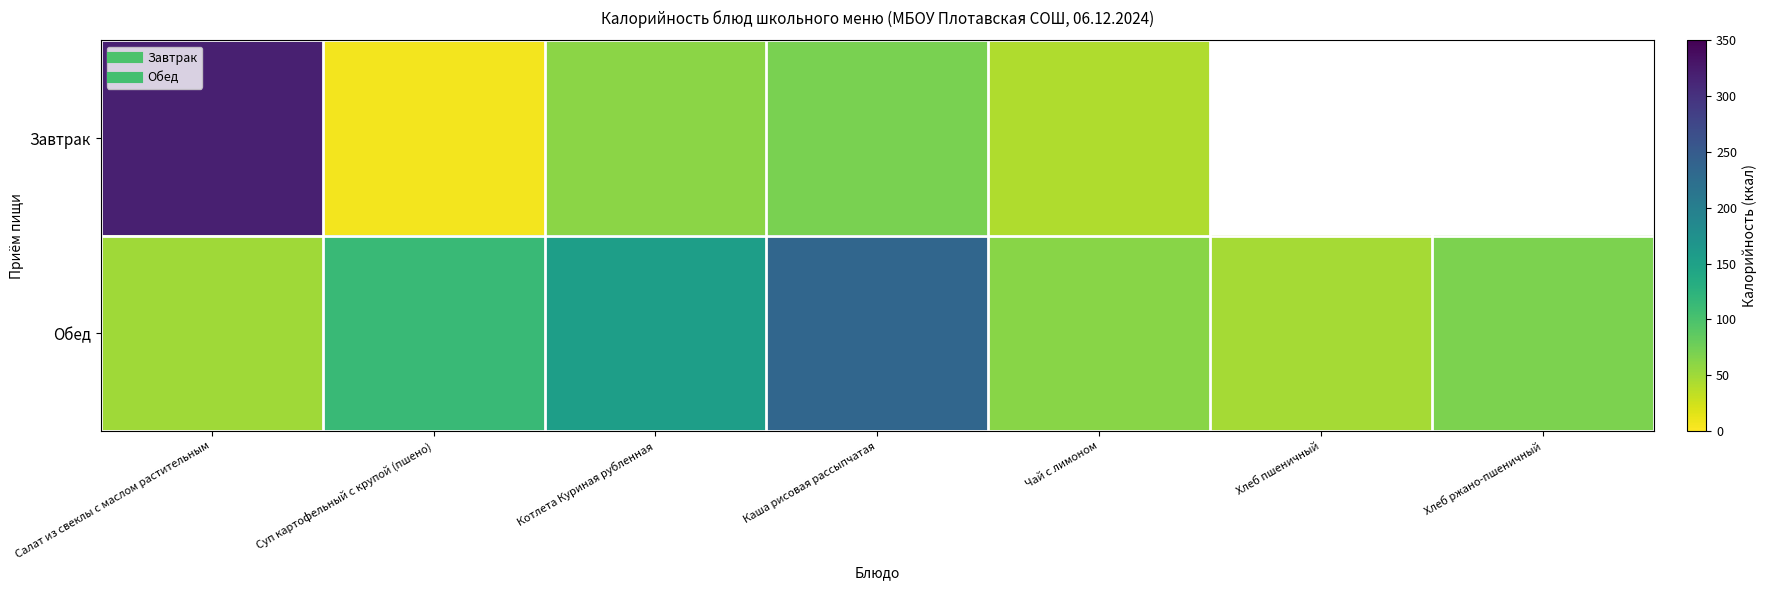

What value does the Обед series have at Хлеб ржано-пшеничный?

69.6